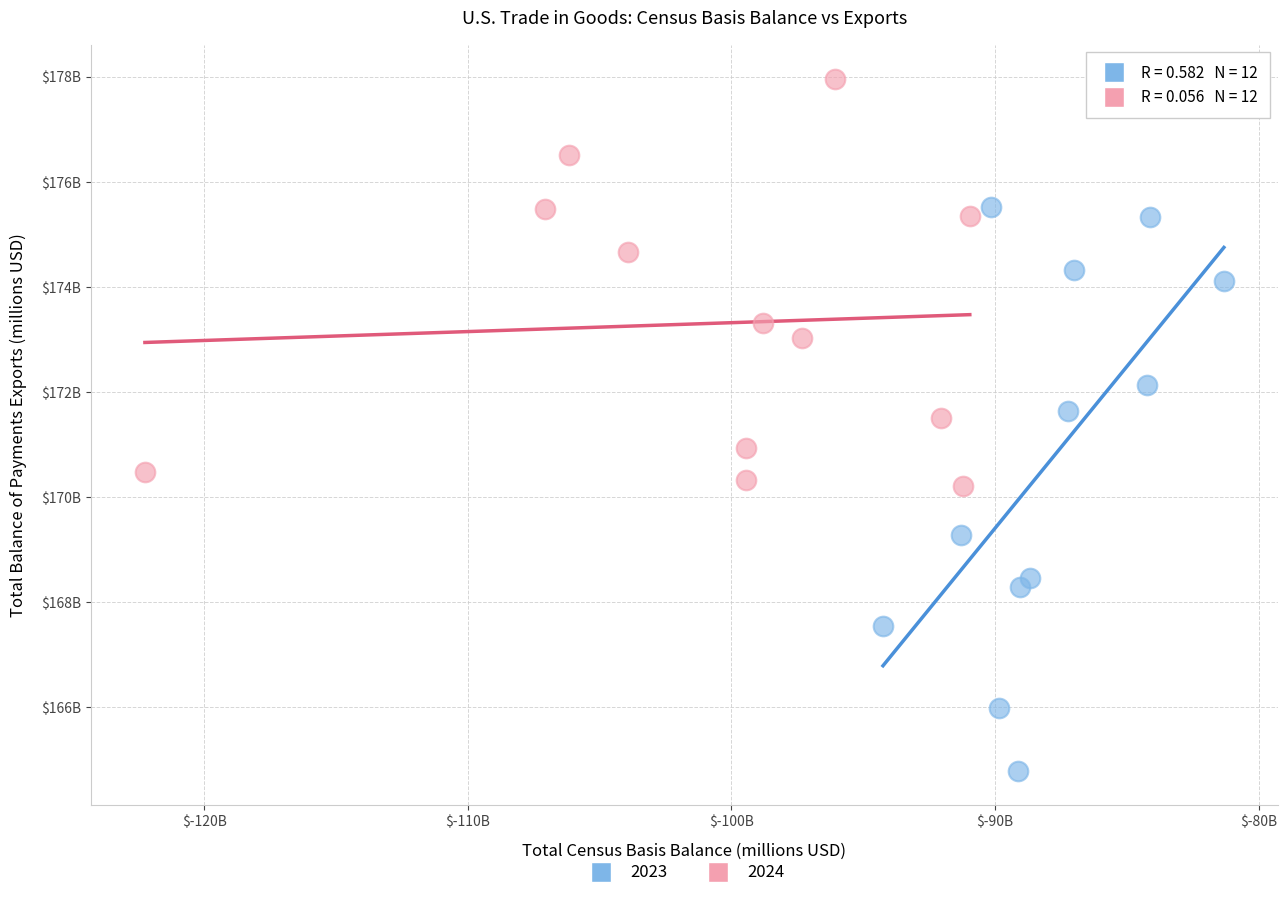

What are all the series names shown in the legend?

2023, 2024